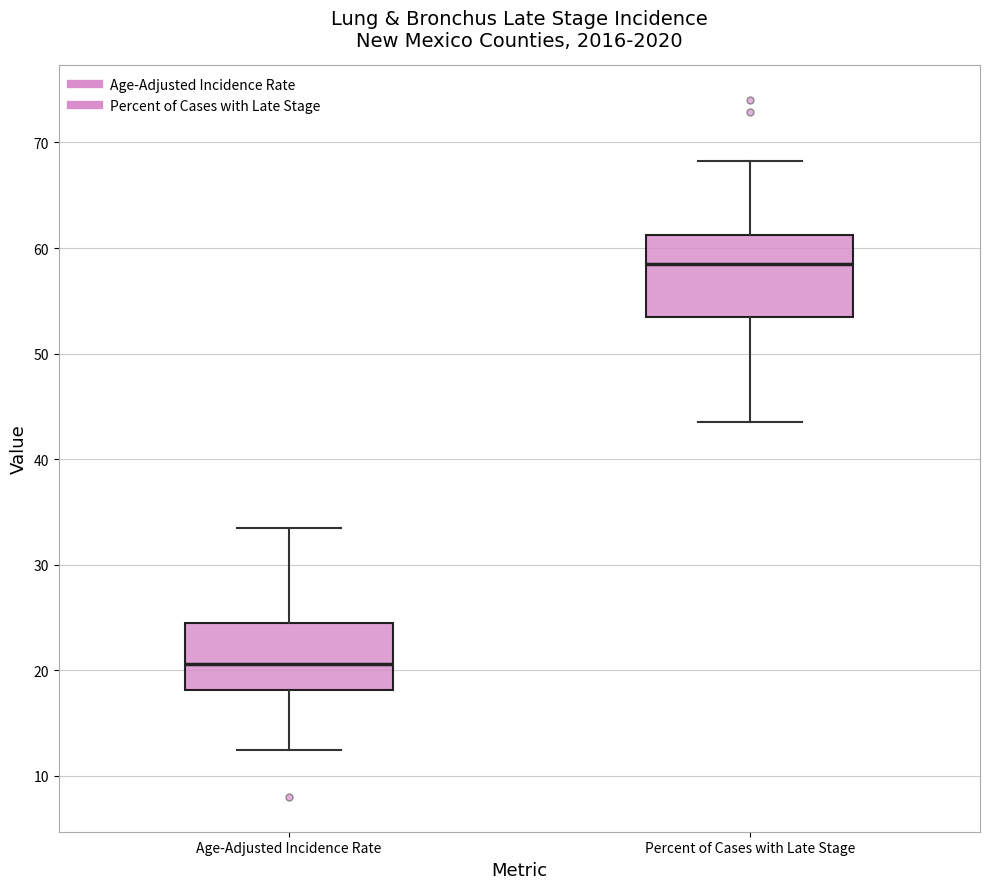

Reading left to right, read every box against the y-axis: the position of its median line, the range the box covers, and the ends of its whiskers. The values are not printed on the chart, so give them approximately, as read against the axis.

Age-Adjusted Incidence Rate: median 21, box 18 to 25, whiskers 12 to 34
Percent of Cases with Late Stage: median 59, box 54 to 61, whiskers 44 to 68